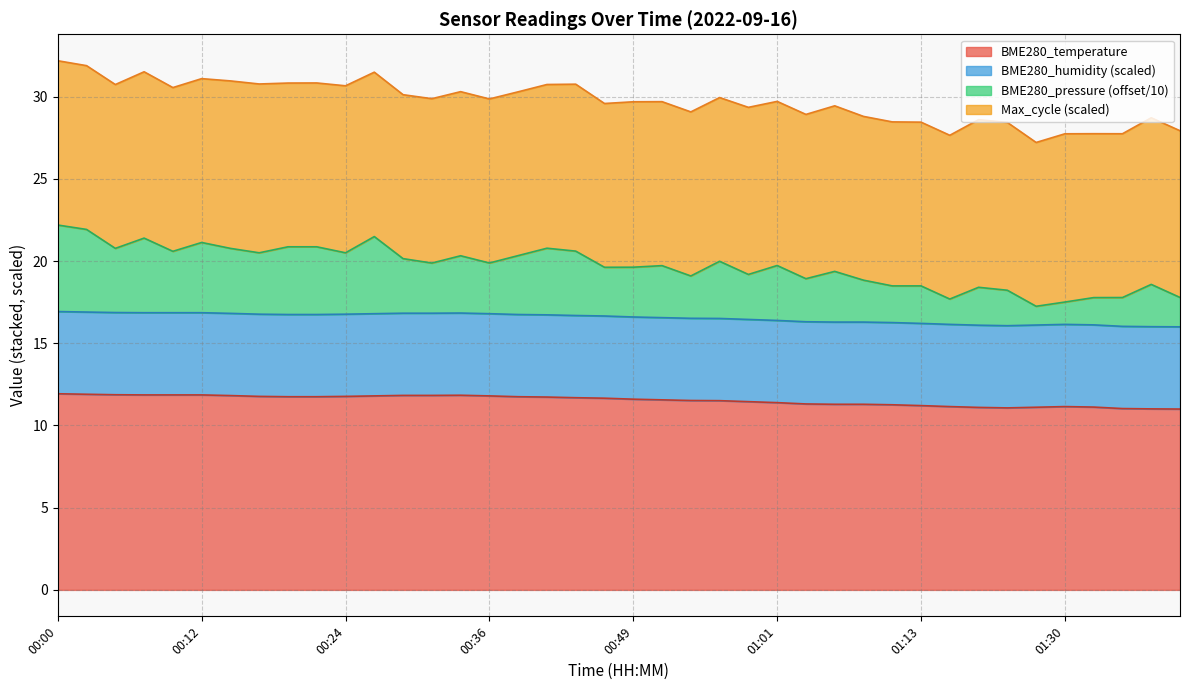

The value at 00:53 is 11.5. True or false?

True